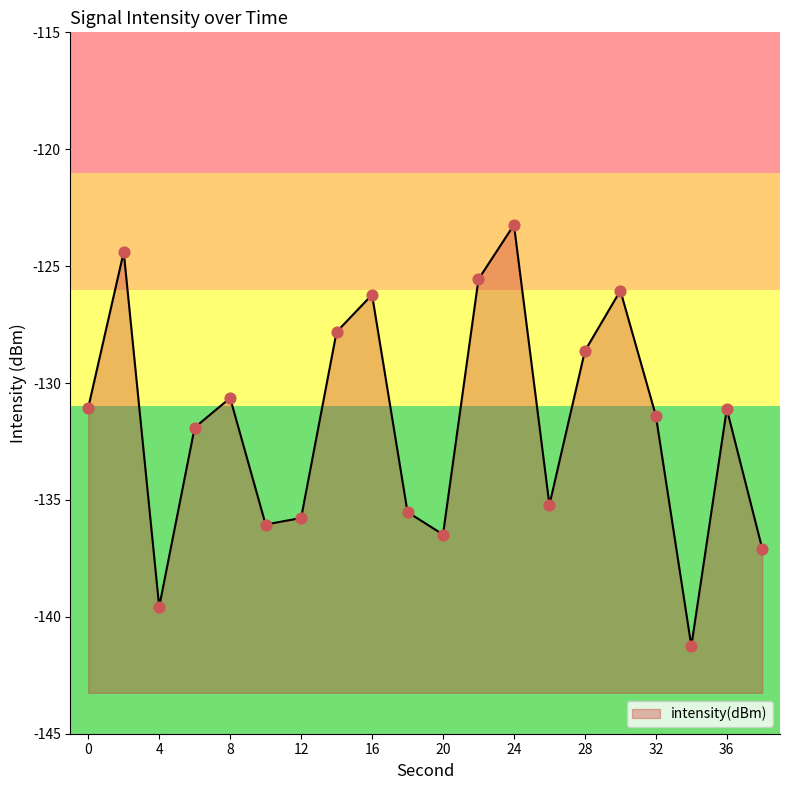

Between 10 and 18, which is larger?

18